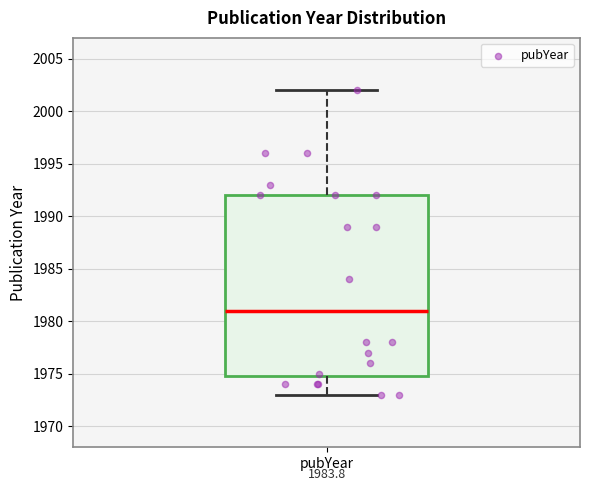

Read this box plot against the y-axis: the position of the median line, the range covered by the box, and the ends of both whiskers. The values are not printed on the chart, so give them approximately, as read against the axis.

median 1981, box 1975 to 1992, whiskers 1973 to 2002